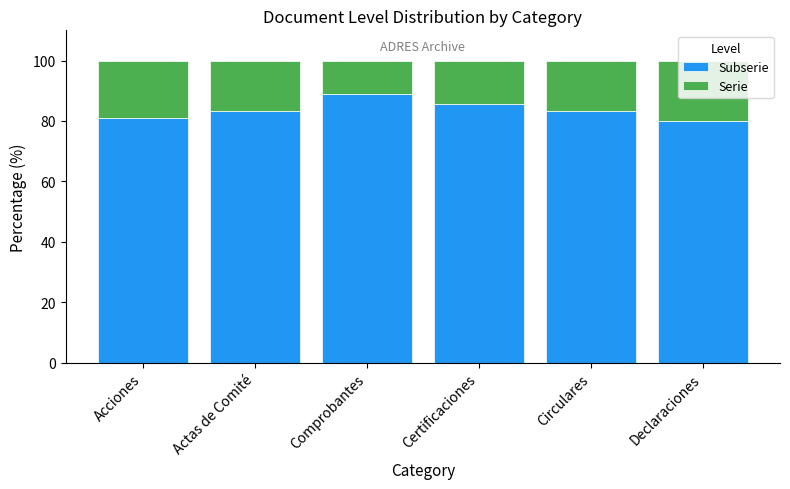

The Subserie series shows 83.3 at Circulares. True or false?

True